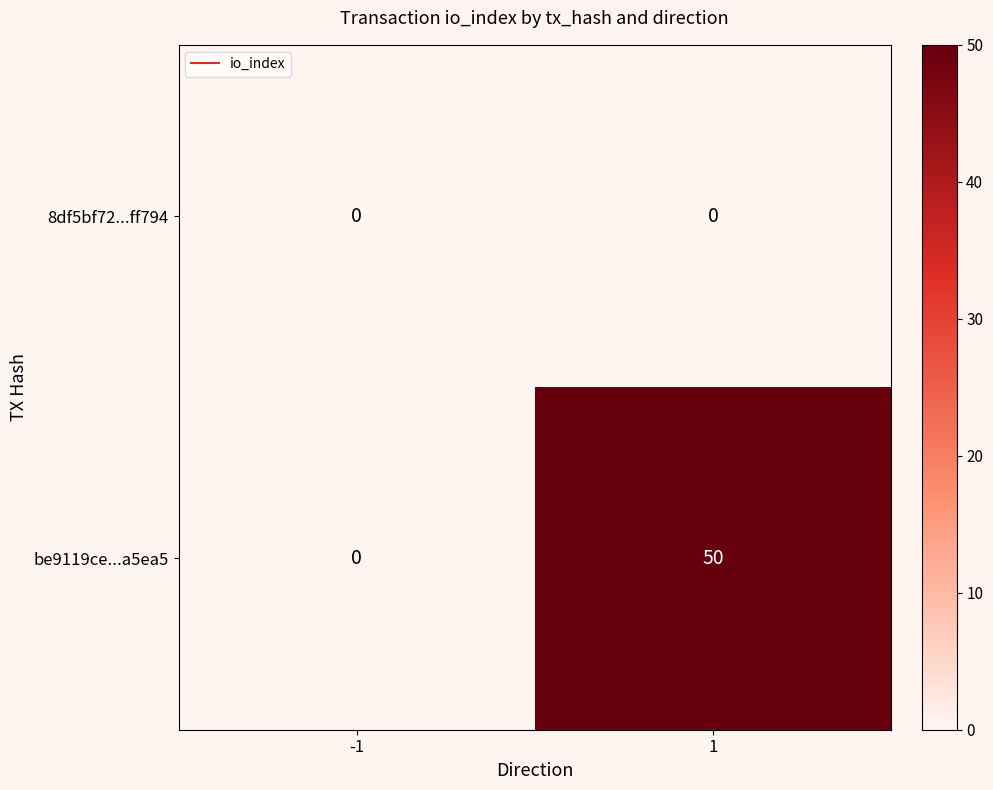

At which category is the sum across all series the highest?

1